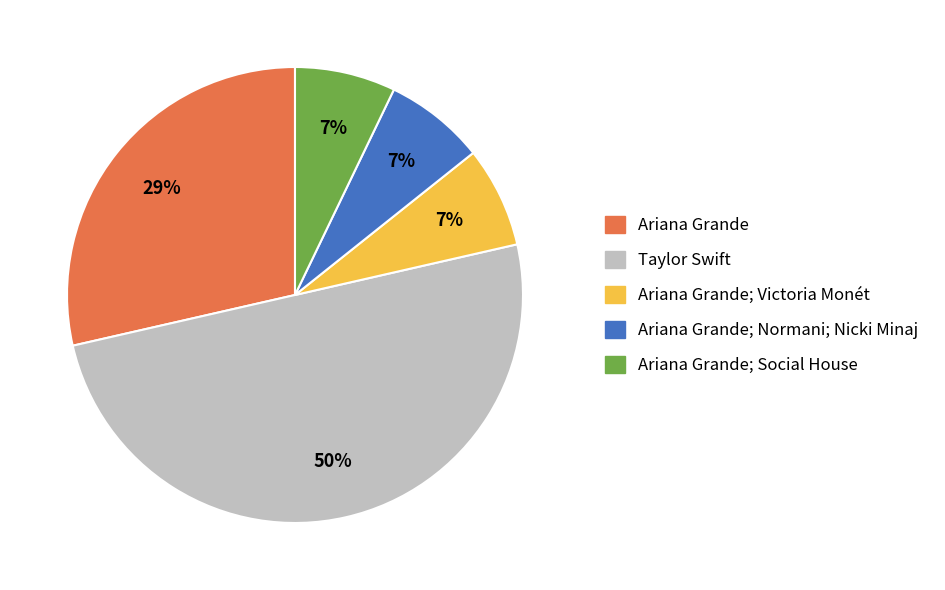

Count the number of slices in the pie.

5